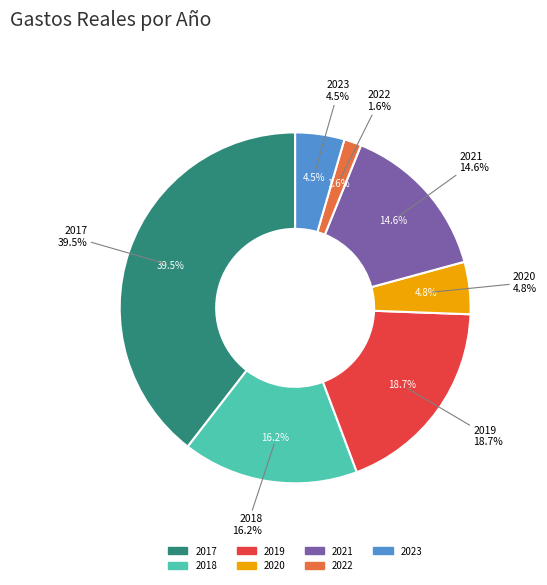

Is it true that 2023 is 1% of the pie?

False